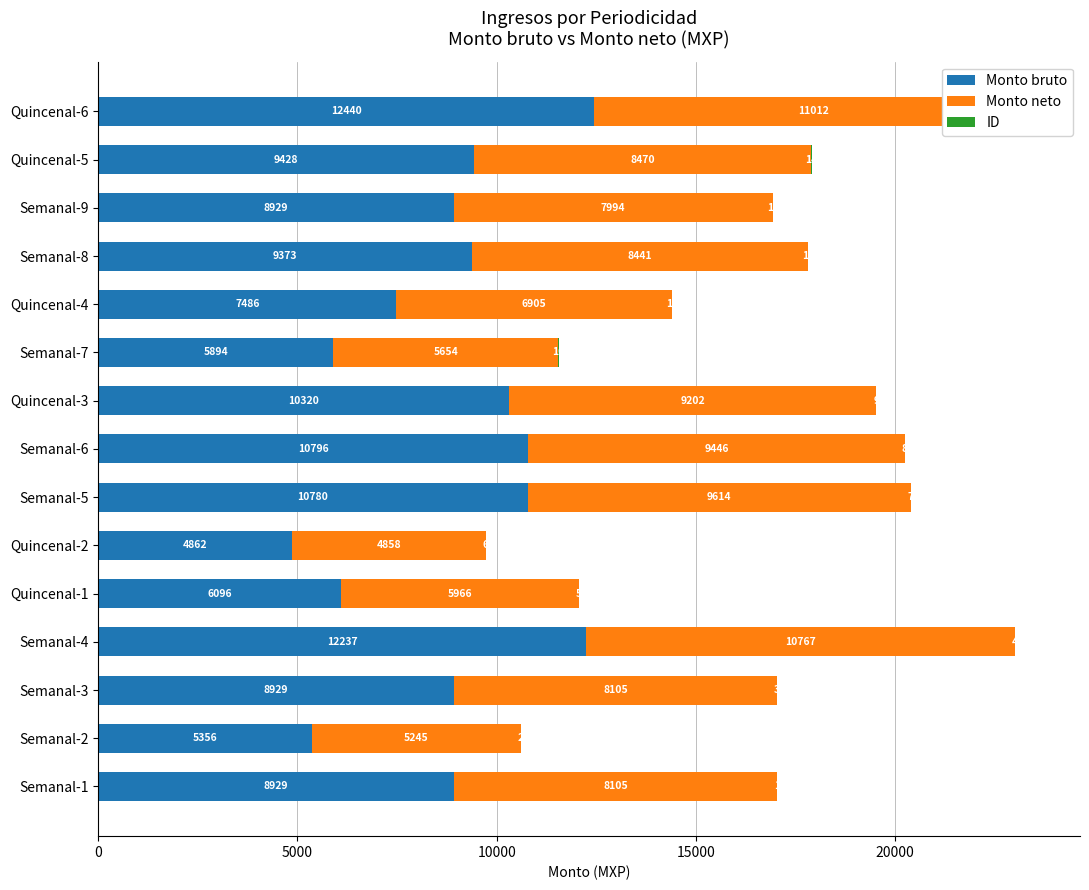

True or false: ID has a value of 9.0 at Quincenal-2.

False